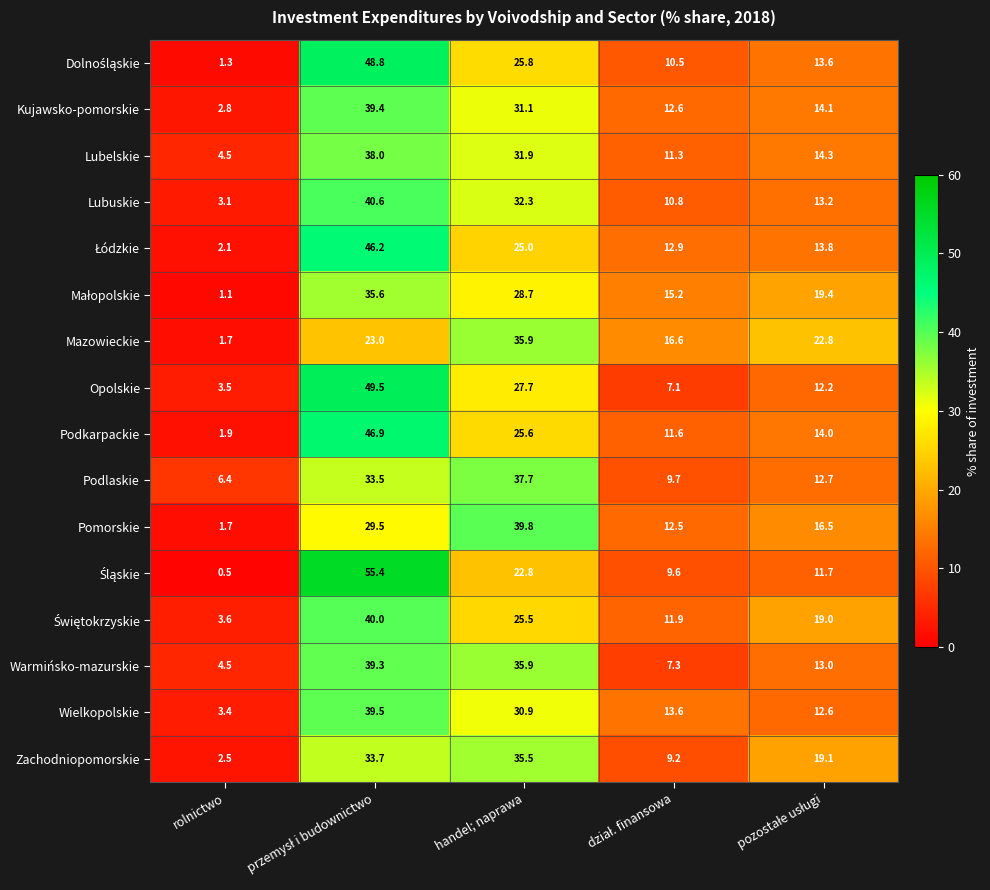

Where is Podkarpackie nearest to the value 24?

handel; naprawa